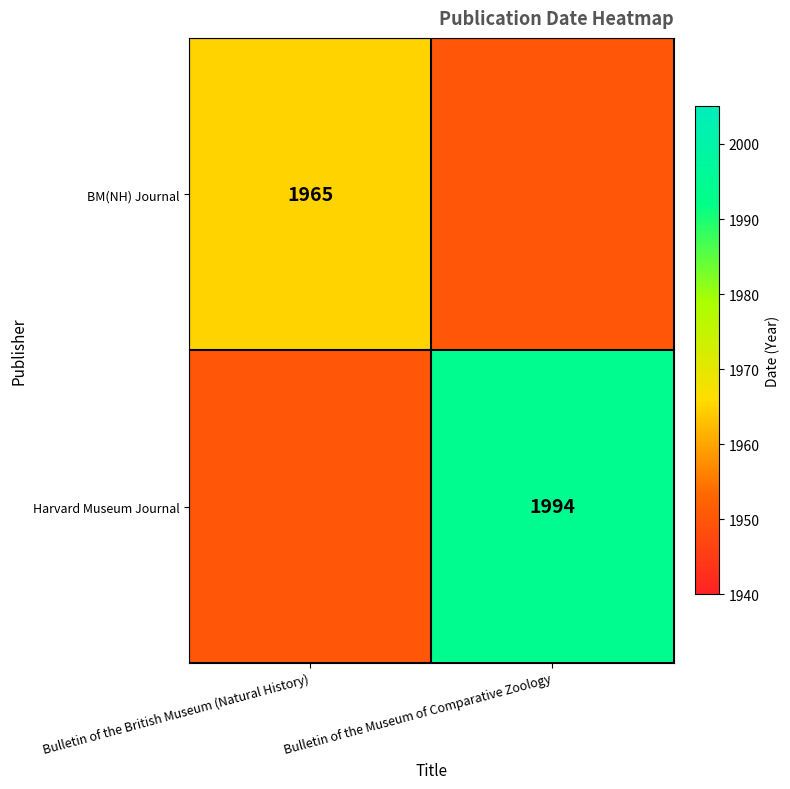

At which category is the sum across all series the highest?

Bulletin of the Museum of Comparative Zoology